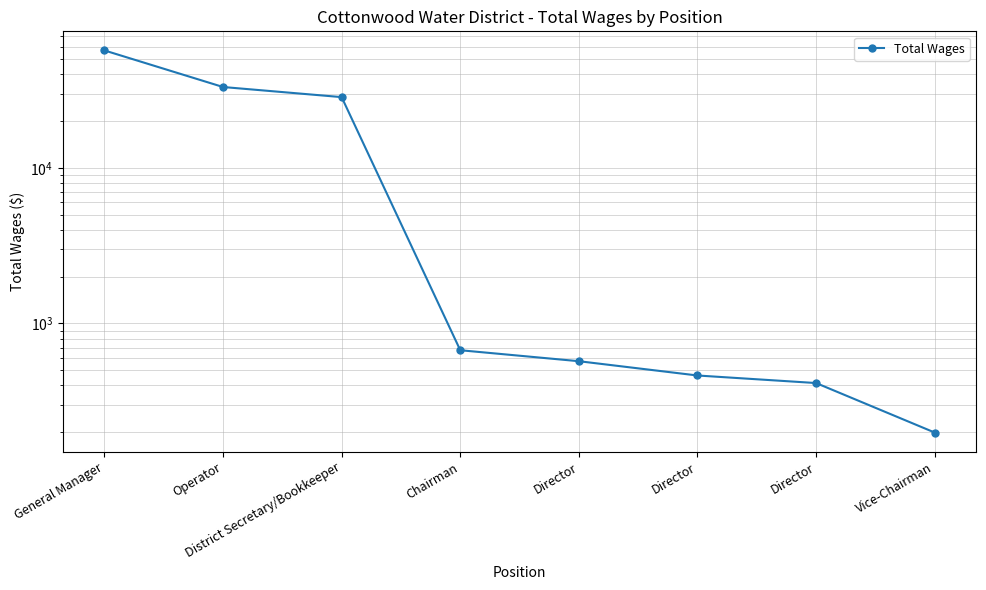

Rank the categories by value from highest to lowest.

General Manager, Operator, District Secretary/Bookkeeper, Chairman, Director, Director, Director, Vice-Chairman